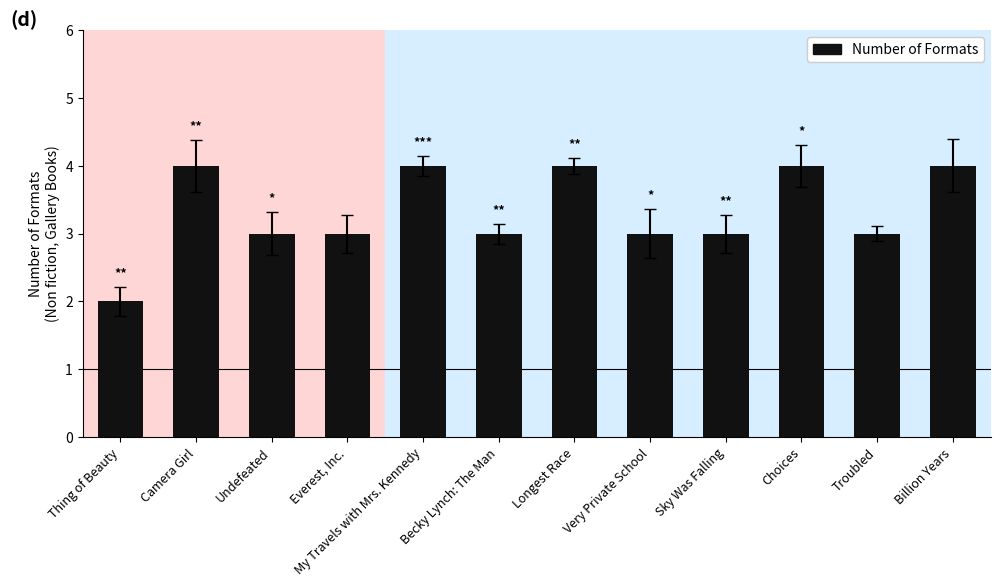

The value at Very Private School is 3. True or false?

True